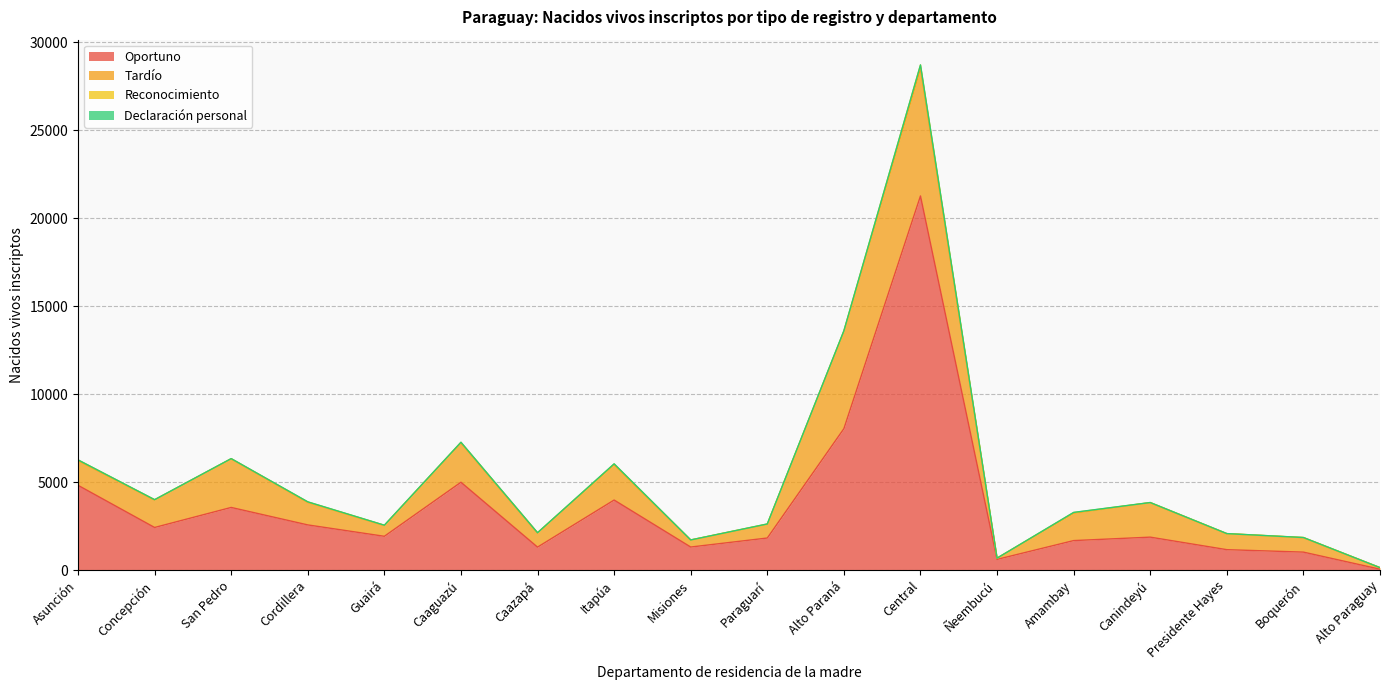

Is the value of Reconocimiento at Guairá greater than the value of Oportuno at Ñeembucú?

No